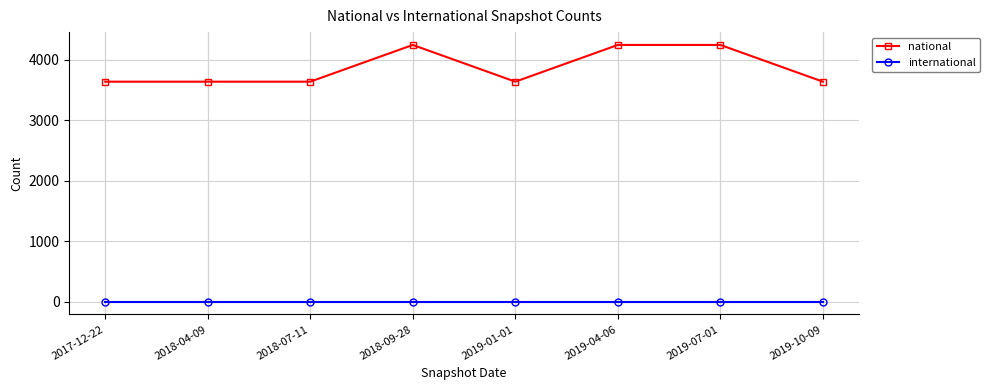

Which series has the largest range (max minus min)?

national